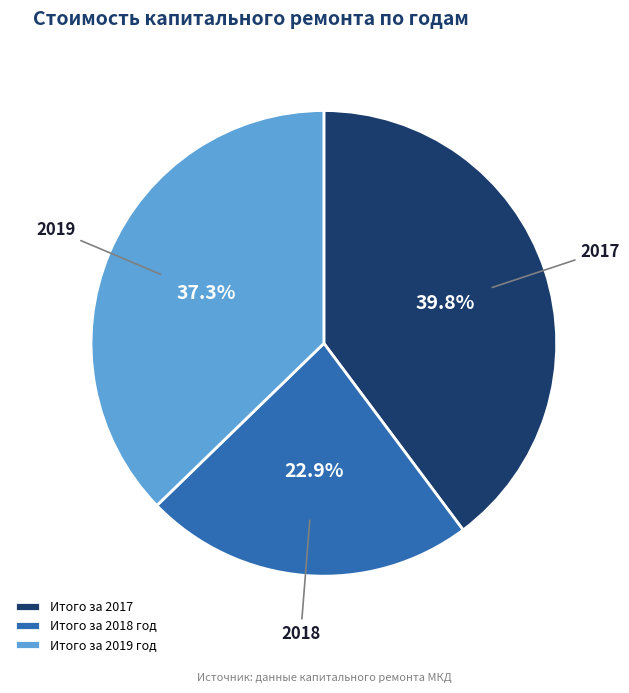

What percentage is the Итого за 2019 год slice, to the nearest percent?

37%